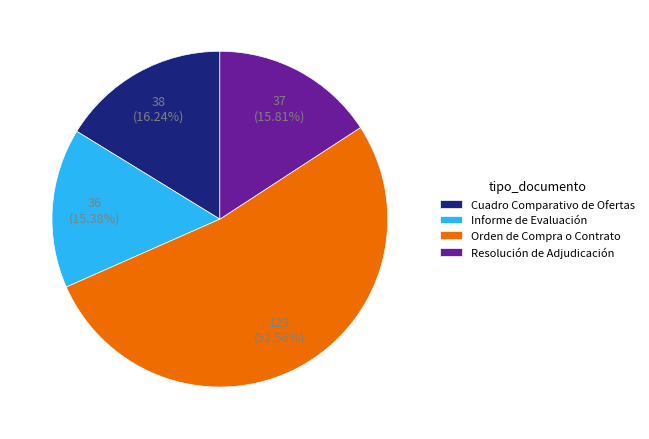

To the nearest percent, what is the difference between the largest and smallest slice percentages?

37%